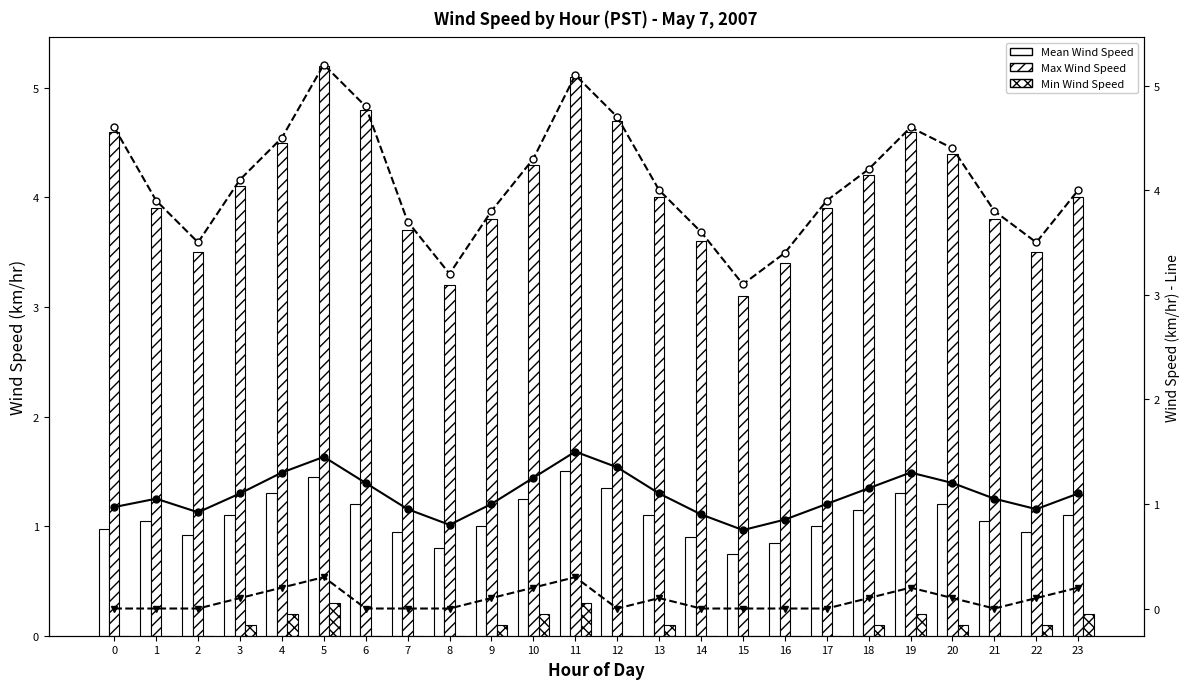

The value of Max Wind Speed at 21 is 1.1. True or false?

False